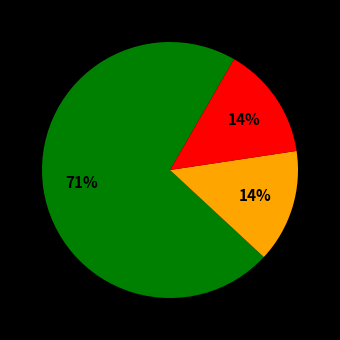

How many segments does this pie chart have?

3